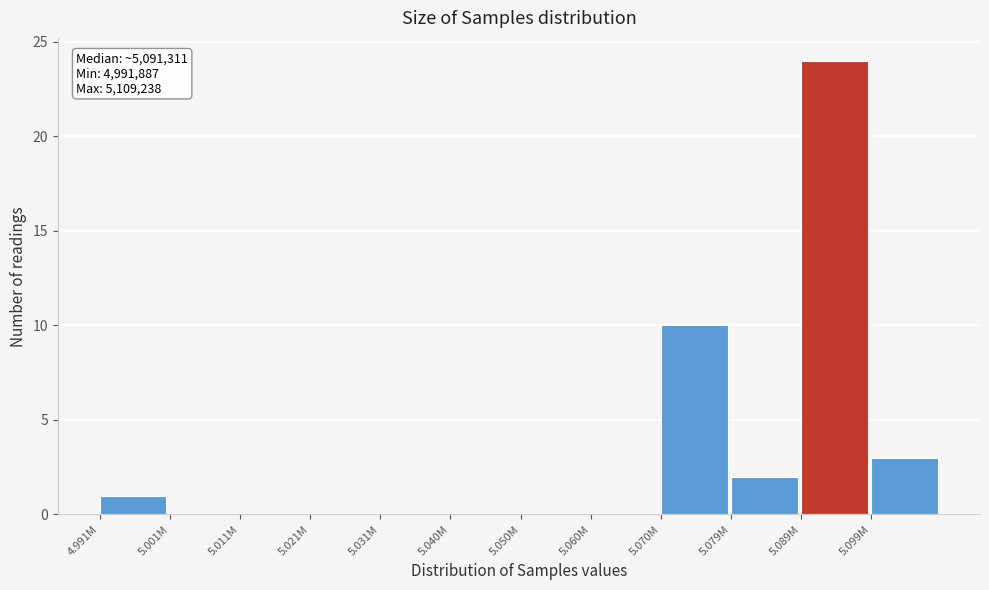

Reading left to right, list all the values displayed in this chart.

4.991M=1	5.001M=0	5.011M=0	5.021M=0	5.031M=0	5.040M=0	5.050M=0	5.060M=0	5.070M=10	5.079M=2	5.089M=24	5.099M=3